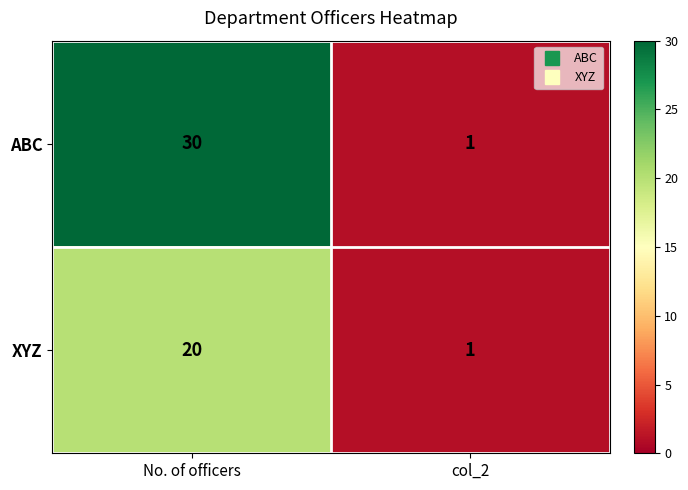

The XYZ series shows 20 at No. of officers. True or false?

True